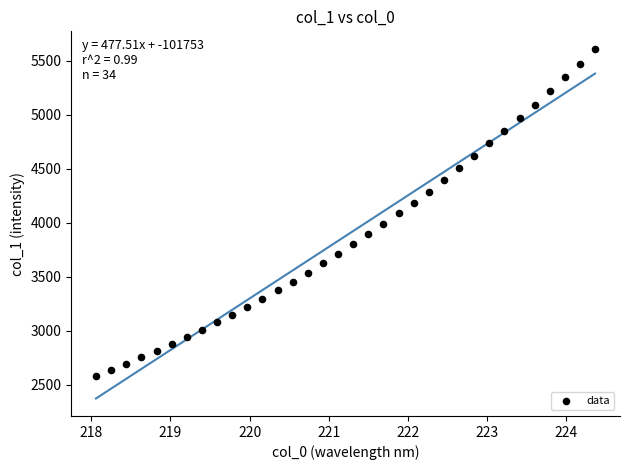

What is the range of X values (max minus min)?

6.3